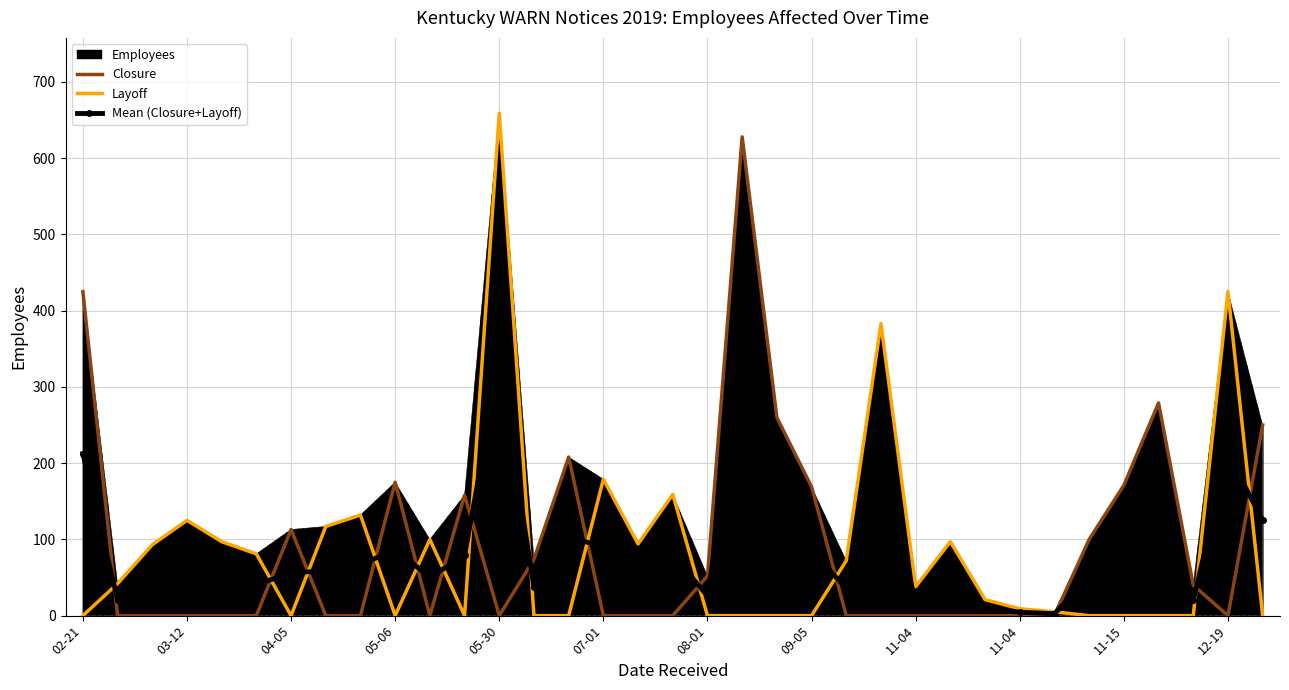

What is the sum of all Mean (Closure+Layoff) values?

3015.0